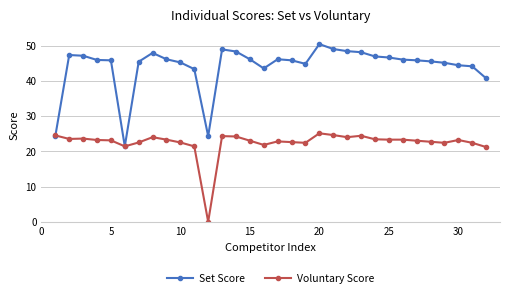

At how many categories does at least one series exceed 29?

29